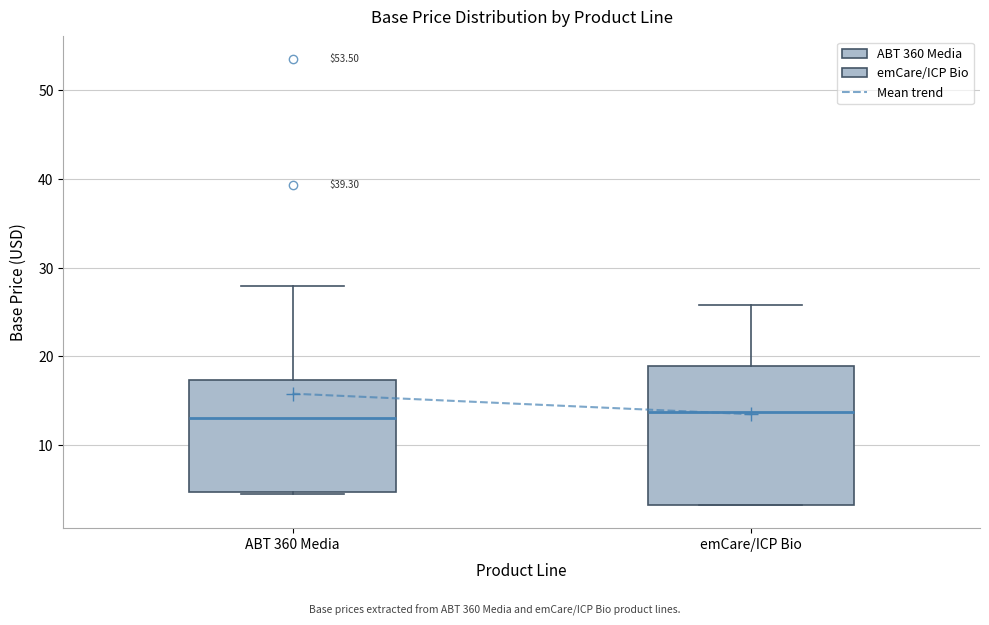

Comparing the boxes themselves (not the whiskers), which one is the tallest?

emCare/ICP Bio